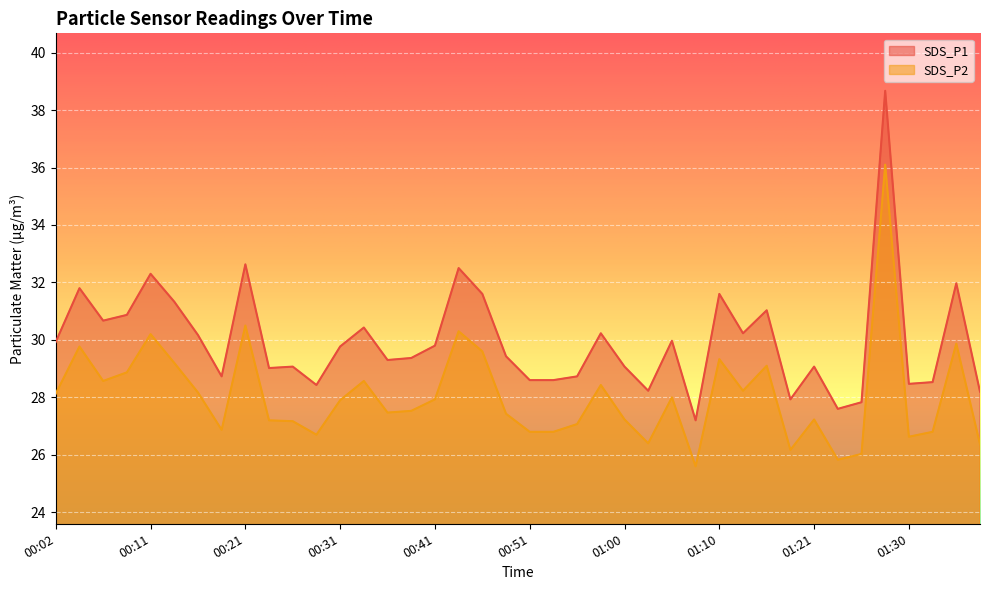

At how many categories does at least one series exceed 30?

16